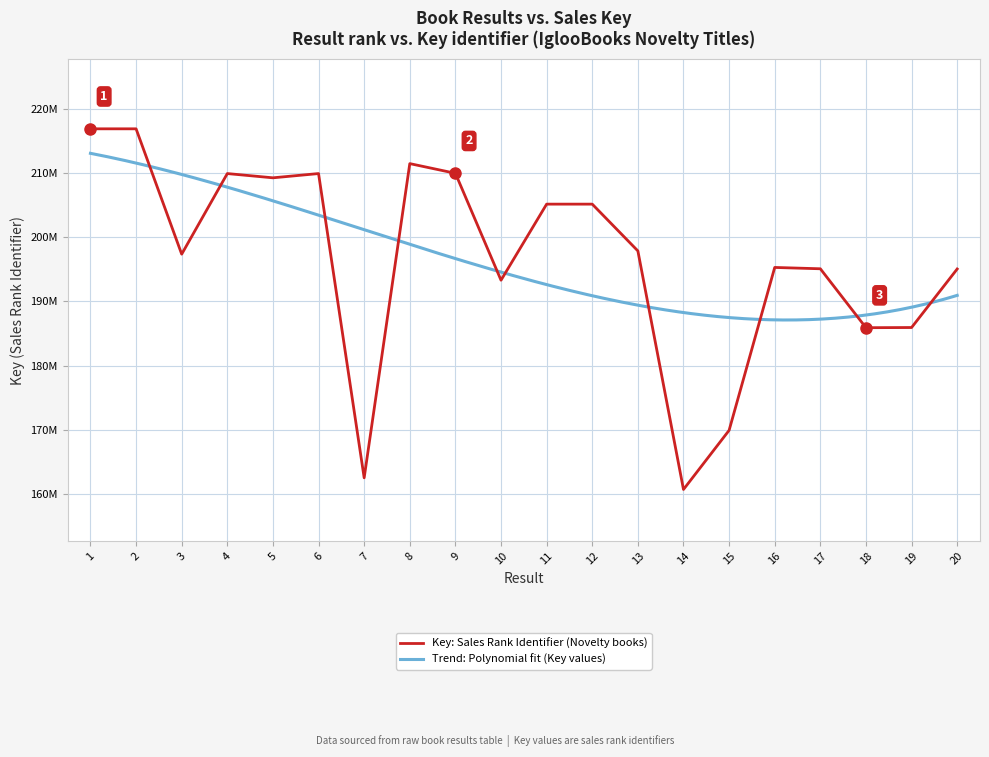

Which has a higher value, 7 or 14?

7